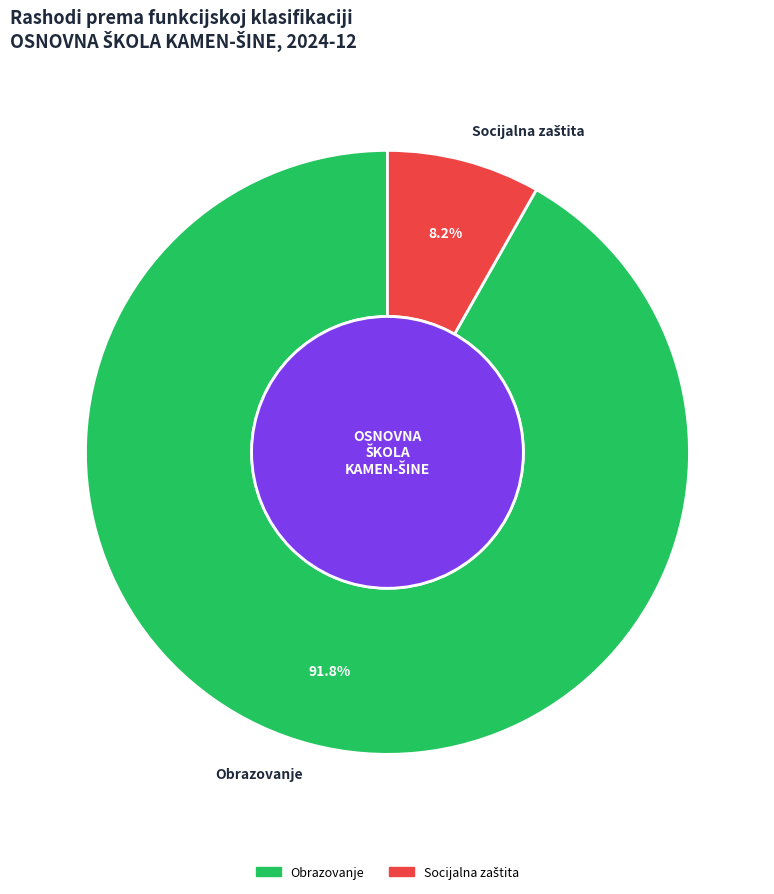

Which category accounts for the majority?

Obrazovanje